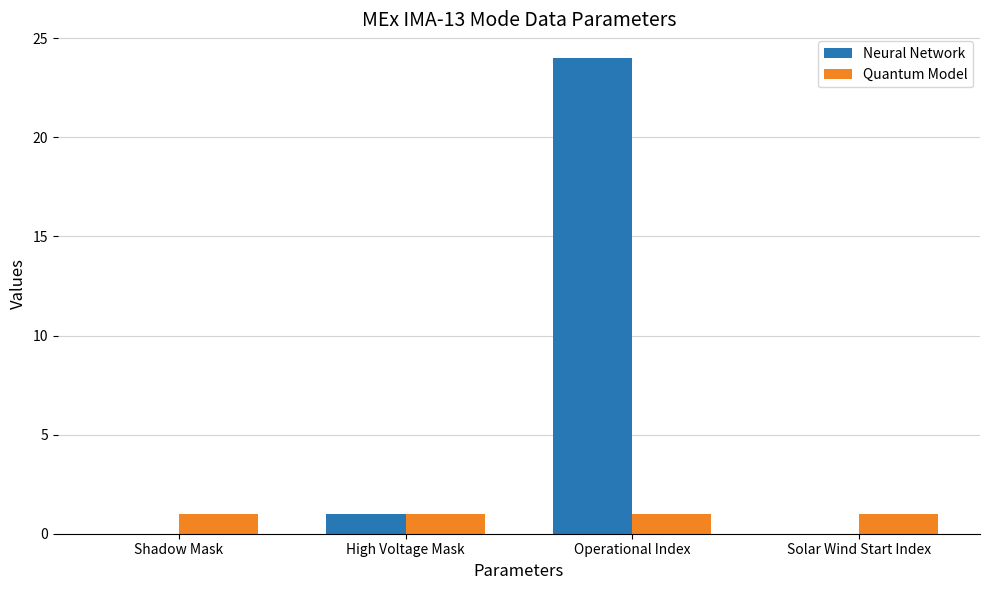

Which series has the largest total across all categories?

Neural Network